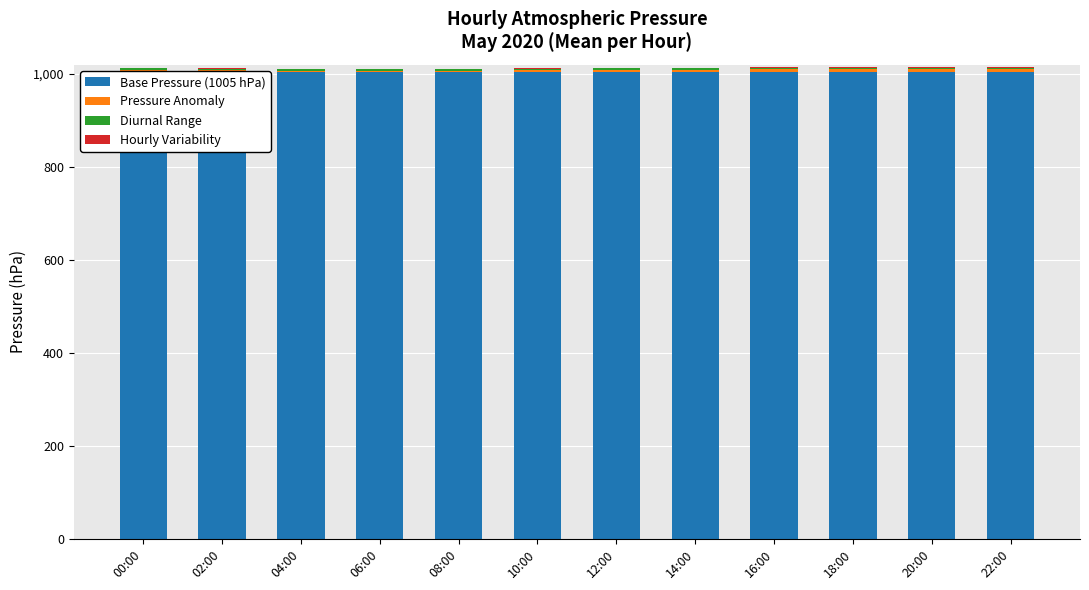

What is the spread (max minus min) of values at 06:00?

1003.7